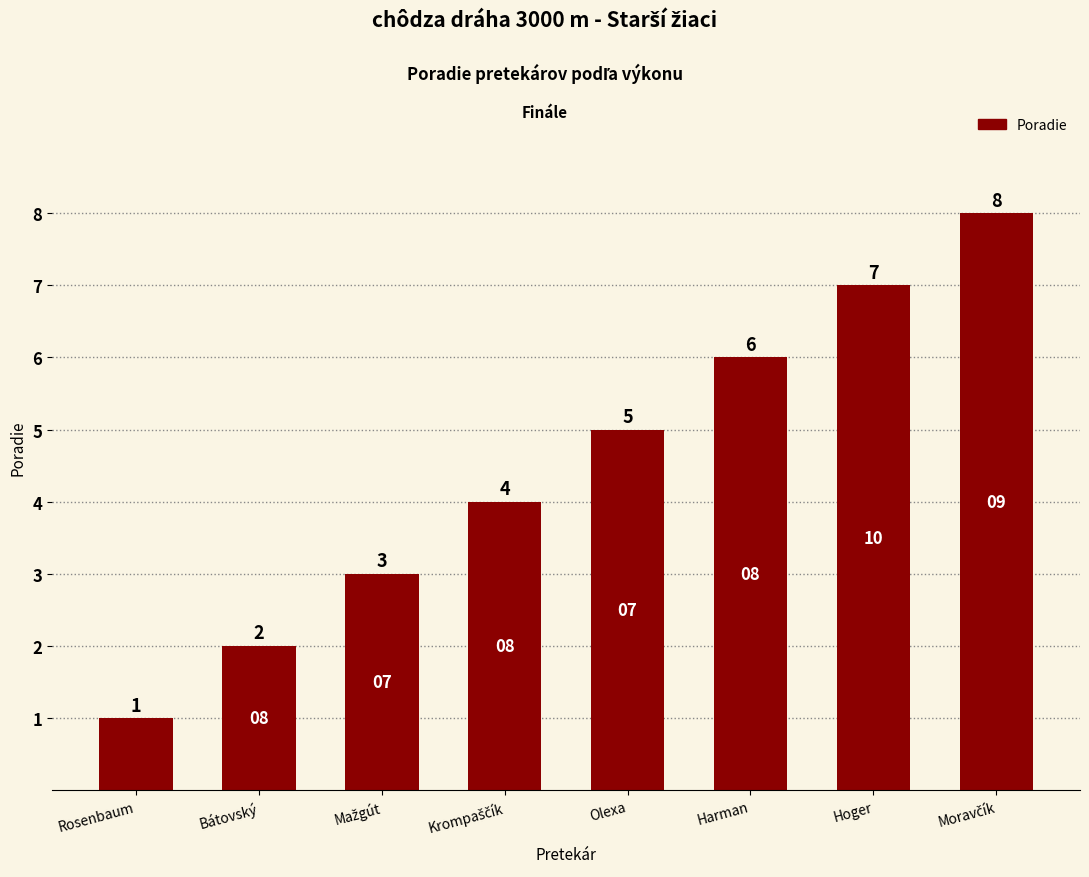

Reading right to left, what are all the values shown in this chart?

8	7	6	5	4	3	2	1